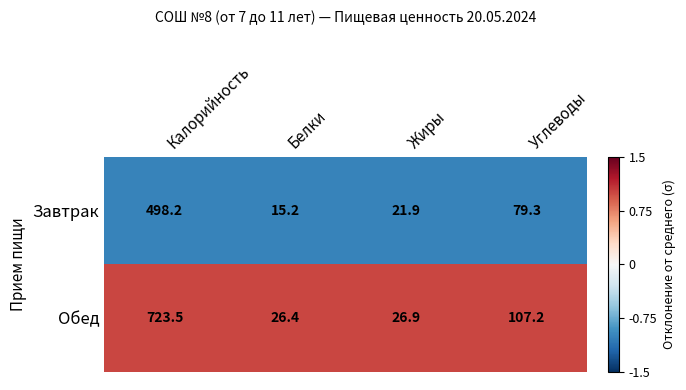

Reading left to right, transcribe all the data shown in this chart.

Завтрак: Калорийность=498.2	Белки=15.2	Жиры=21.9	Углеводы=79.3
Обед: Калорийность=723.5	Белки=26.4	Жиры=26.9	Углеводы=107.2